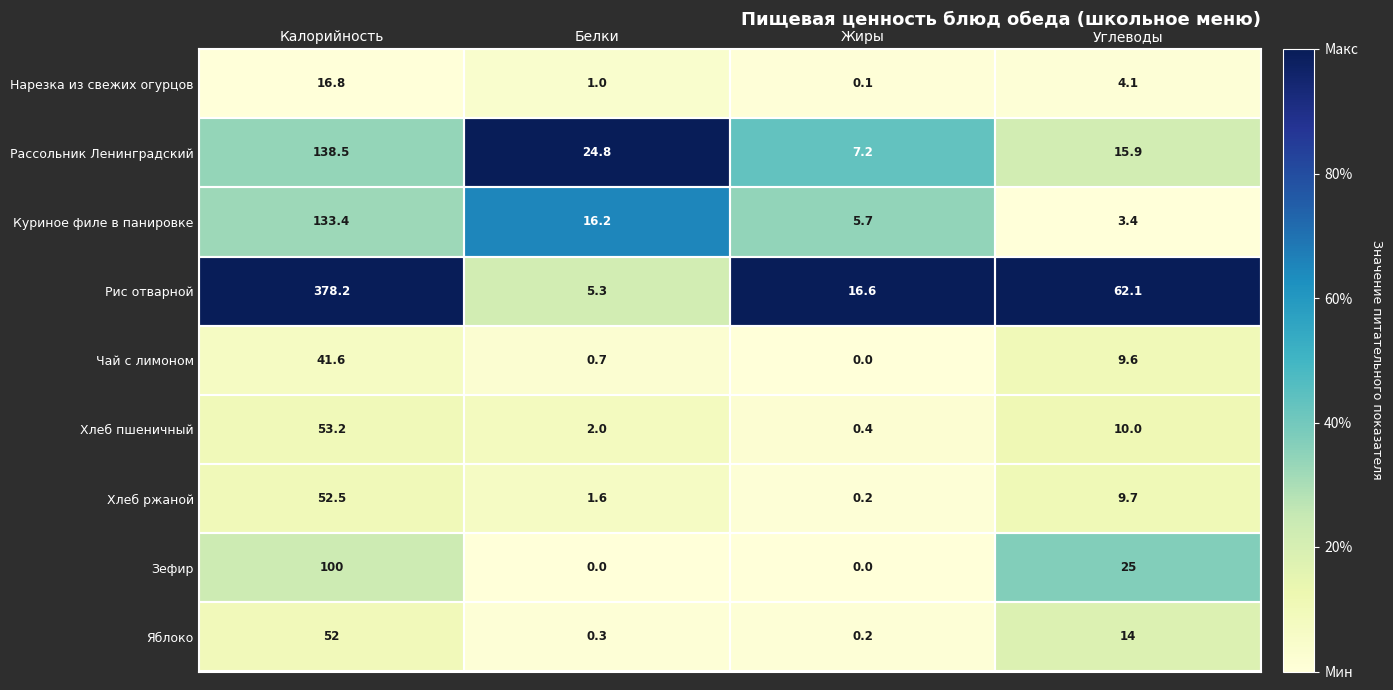

The Рассольник Ленинградский series shows 41.6 at Белки. True or false?

False